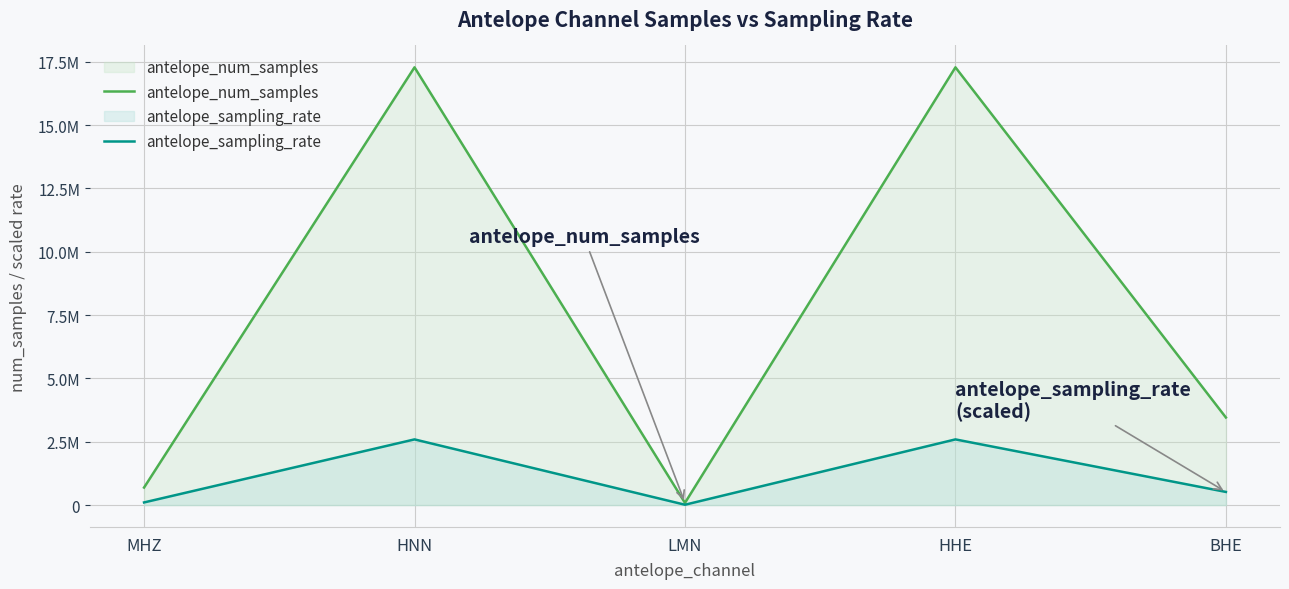

In antelope_num_samples, how many points are lower than both neighbors (excluding endpoints)?

1